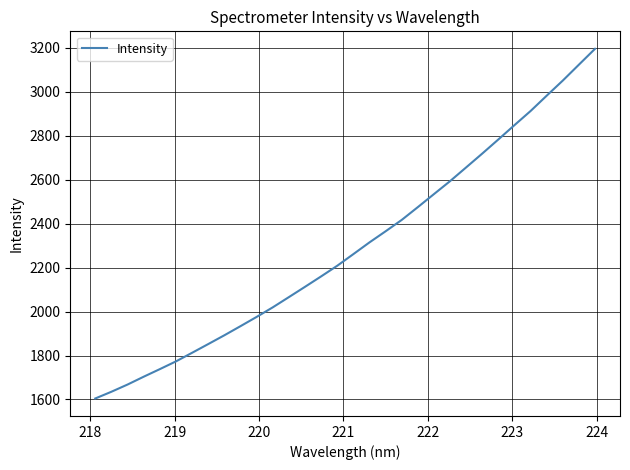

What is the maximum value shown in the chart?

3195.9